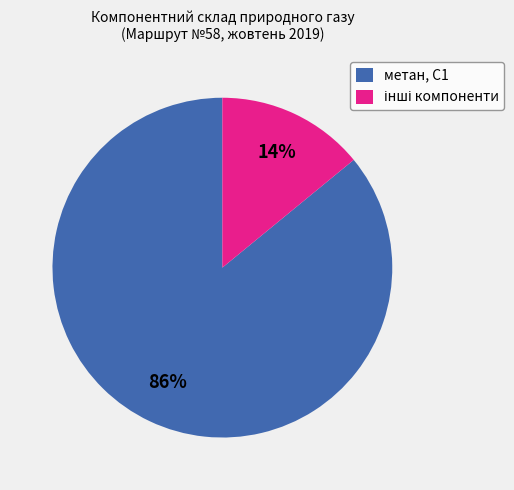

Which category has the biggest portion of the pie?

метан, С1